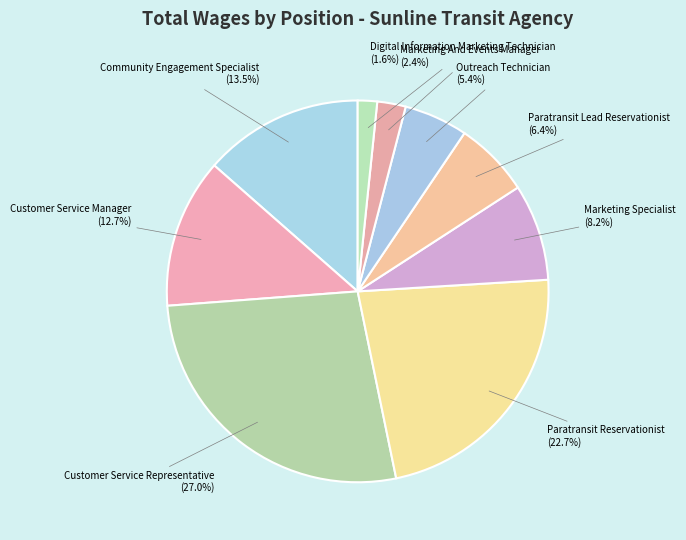

How many slices are in this pie chart?

9